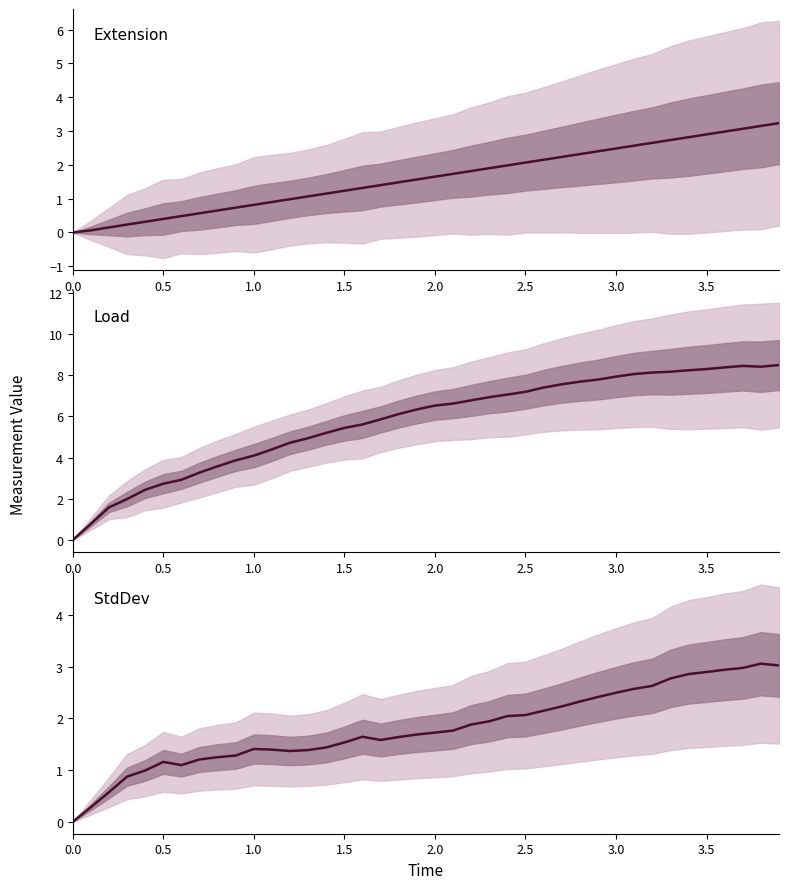

Is this an area chart (filled region under the line)?

No